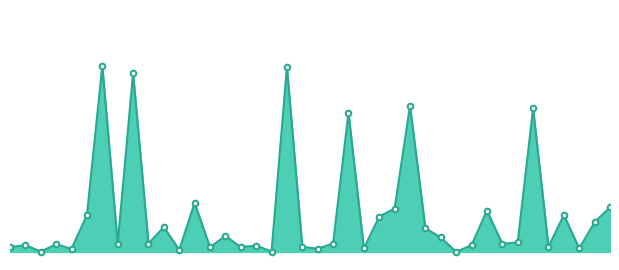

How many lines are shown in the chart?

1